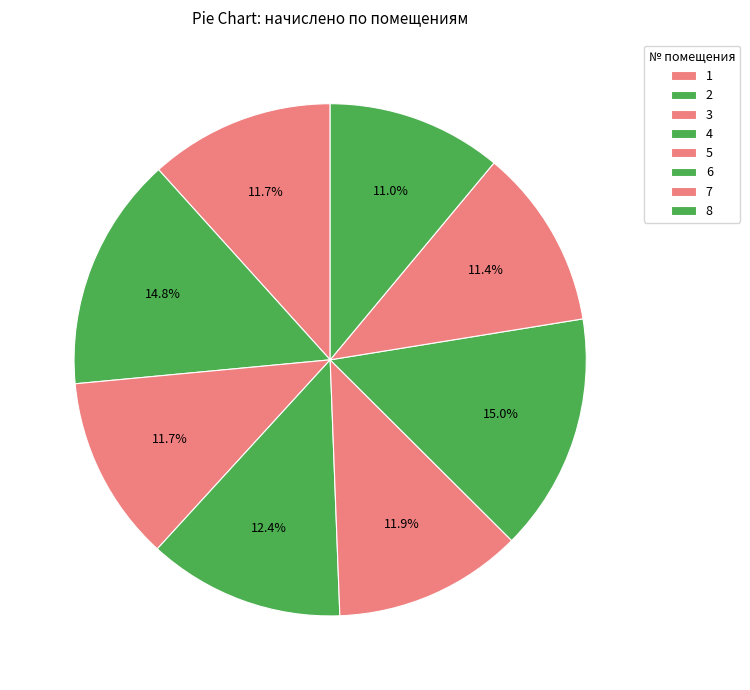

How many segments does this pie chart have?

8